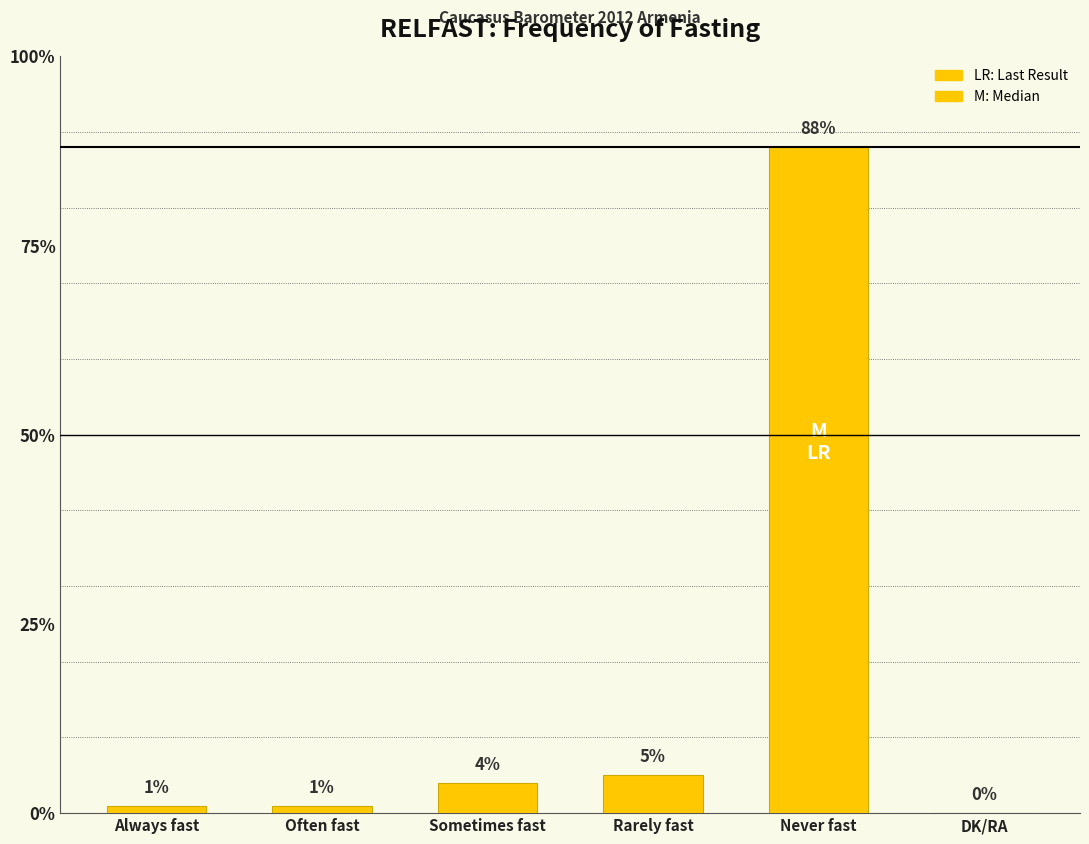

Which has a higher value, Always fast or DK/RA?

Always fast